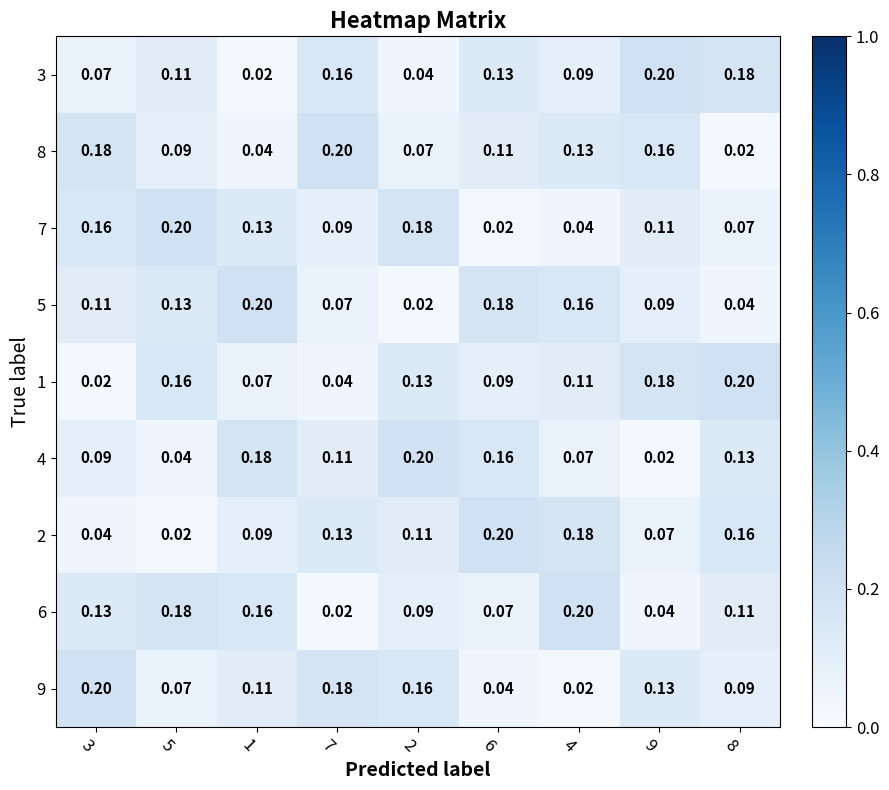

Is the value of 5 at 1 greater than the value of 2 at 2?

Yes